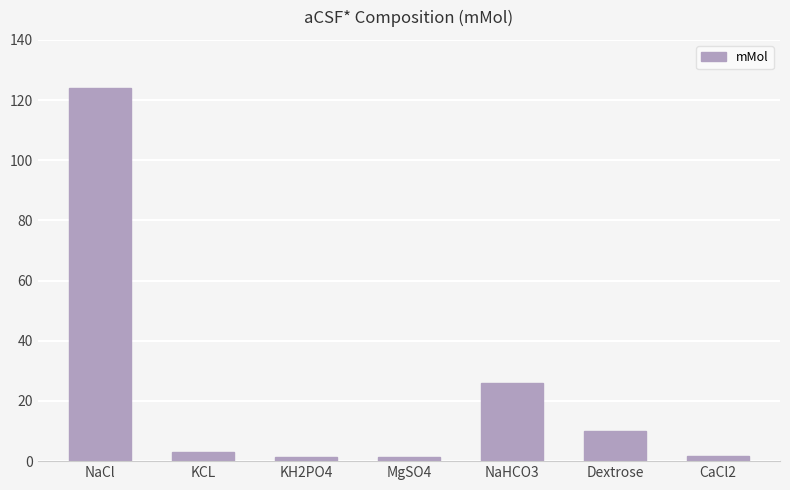

At which label is the value closest to 62?

NaHCO3